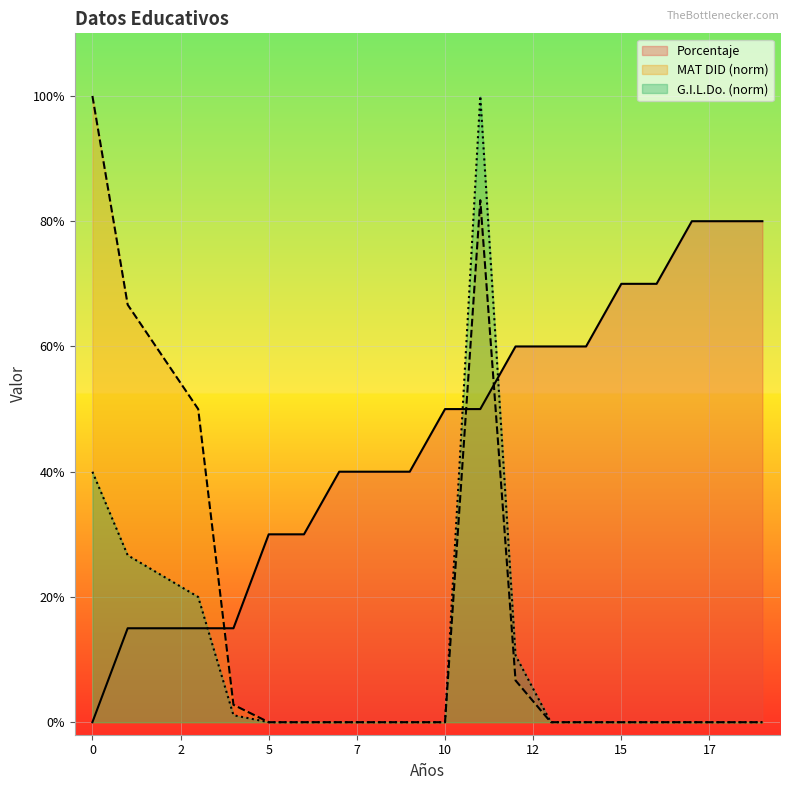

True or false: MAT DID and G.I.L.Do. cross at least once.

False